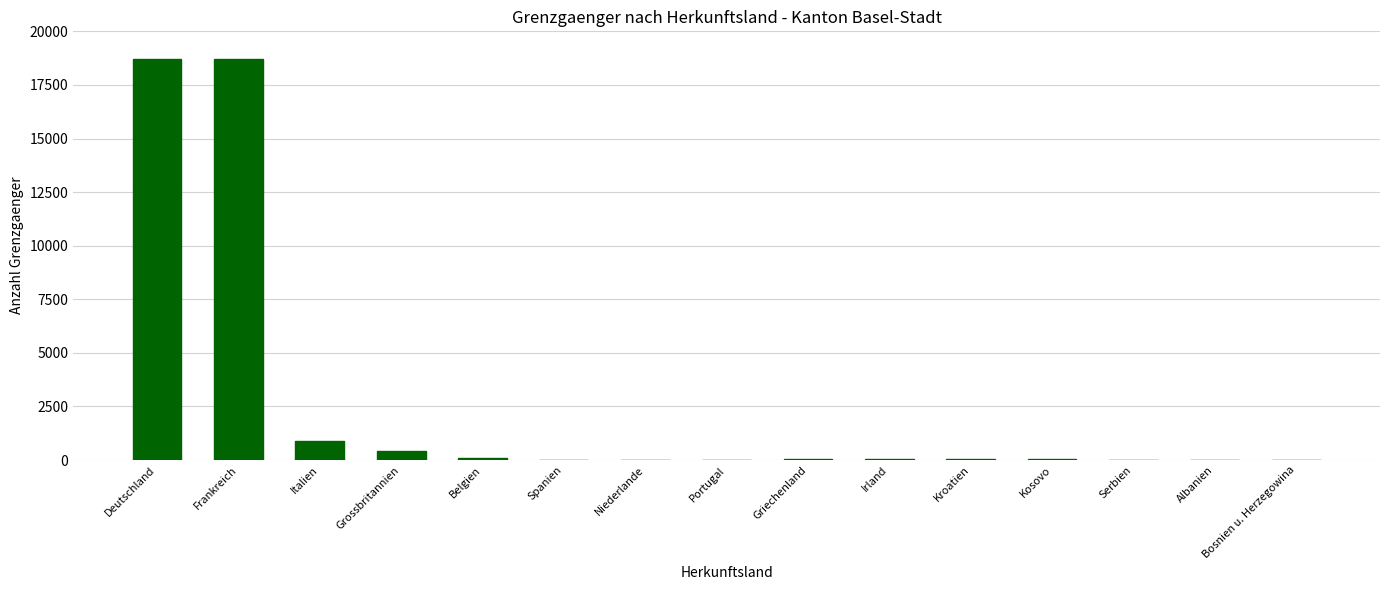

Is it true that the value at Portugal is 0?

True